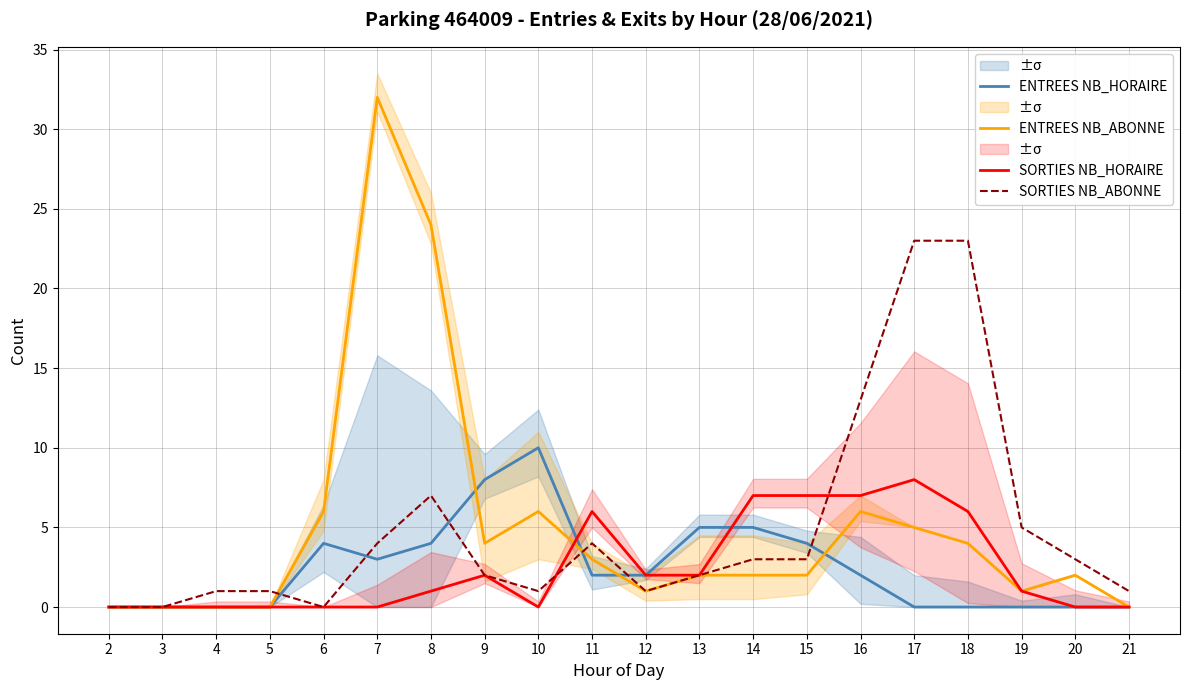

Which series has the largest total across all categories?

ENTREES NB_ABONNE